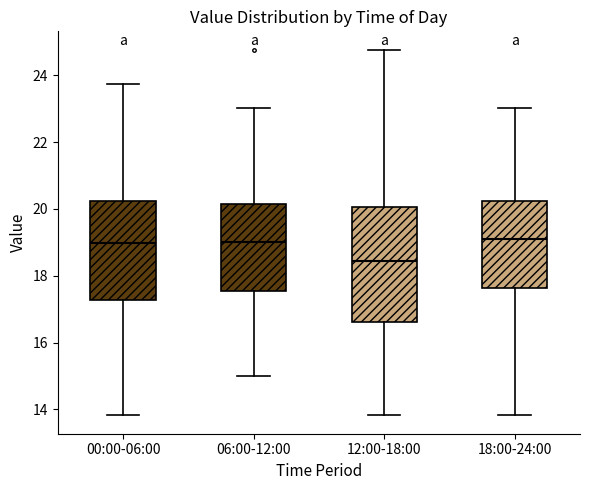

Reading left to right, transcribe this box plot: for each box, give where its median line is, the range the box spans, and where its two whiskers end, as read against the y-axis. The values are not printed on the chart, so give them approximately, as read against the axis.

00:00-06:00: median 19.0, box 17.2 to 20.2, whiskers 13.8 to 23.8
06:00-12:00: median 19.0, box 17.6 to 20.2, whiskers 15.0 to 23.0
12:00-18:00: median 18.4, box 16.6 to 20.0, whiskers 13.8 to 24.8
18:00-24:00: median 19.0, box 17.6 to 20.2, whiskers 13.8 to 23.0